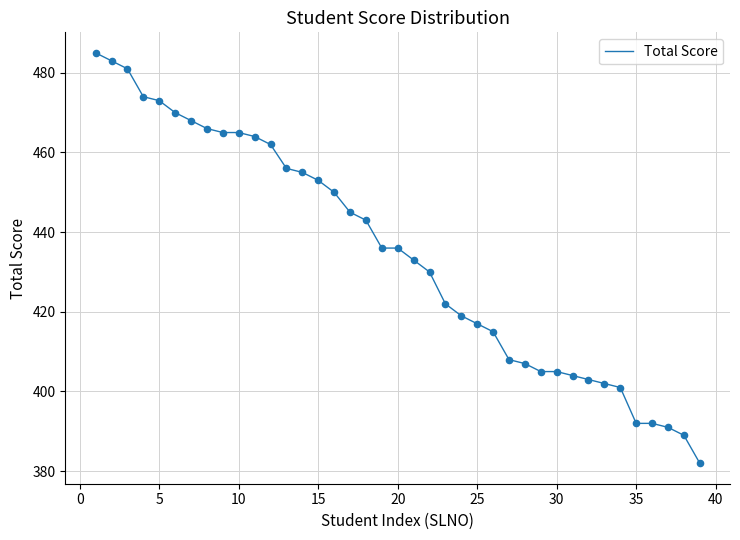

What is the difference between the maximum and minimum values?

103